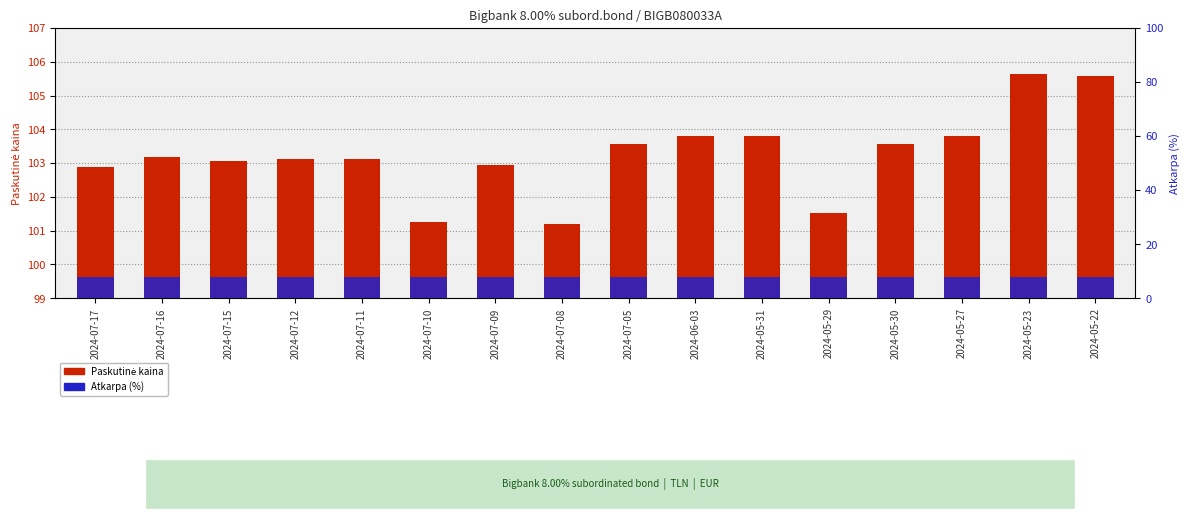

The value of Paskutinė kaina at 2024-07-12 is 64.6. True or false?

False